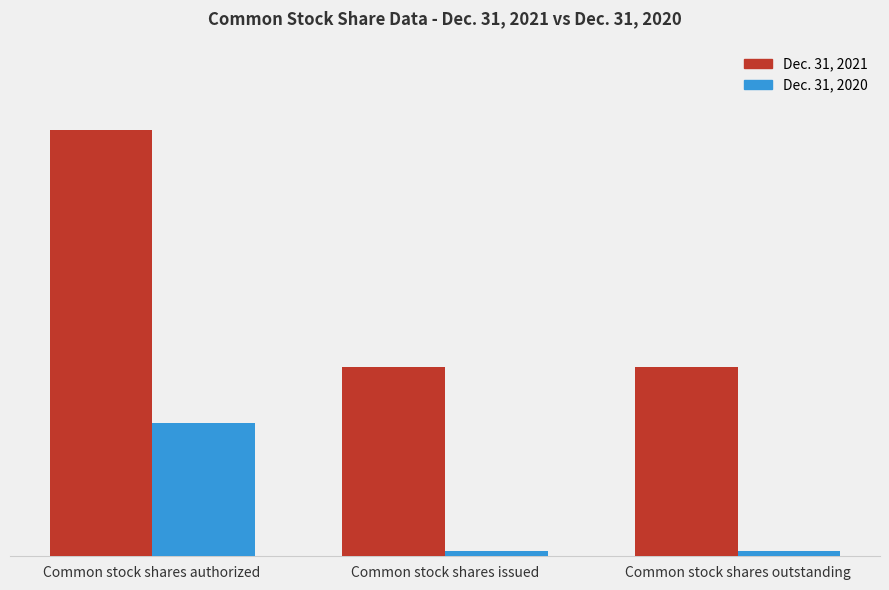

What are all the series names shown in the legend?

Dec. 31, 2021, Dec. 31, 2020